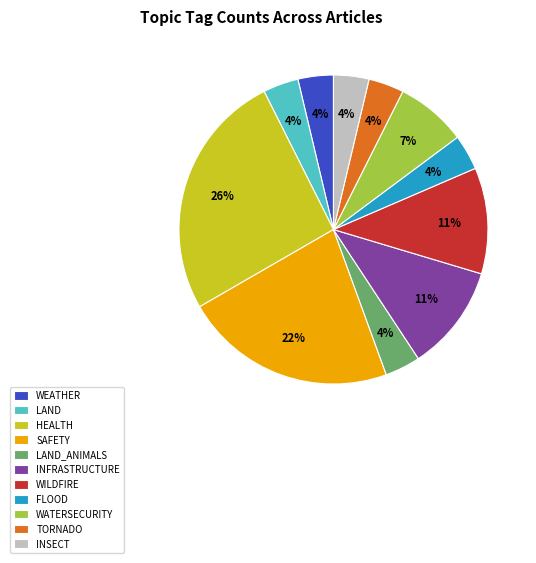

What percentage is the INFRASTRUCTURE slice, to the nearest percent?

11%